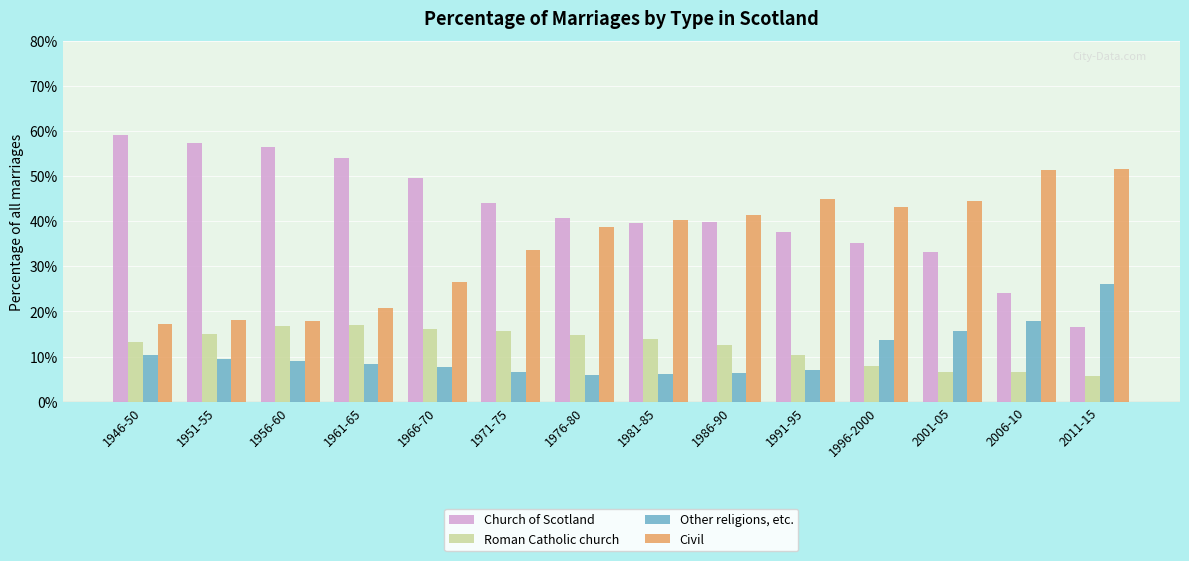

How many groups of bars are there?

14